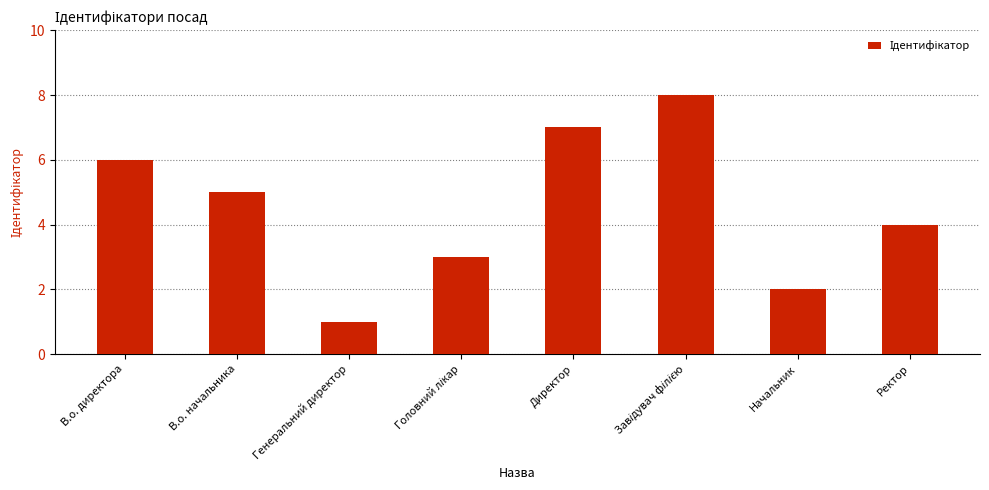

What is the maximum value shown in the chart?

8